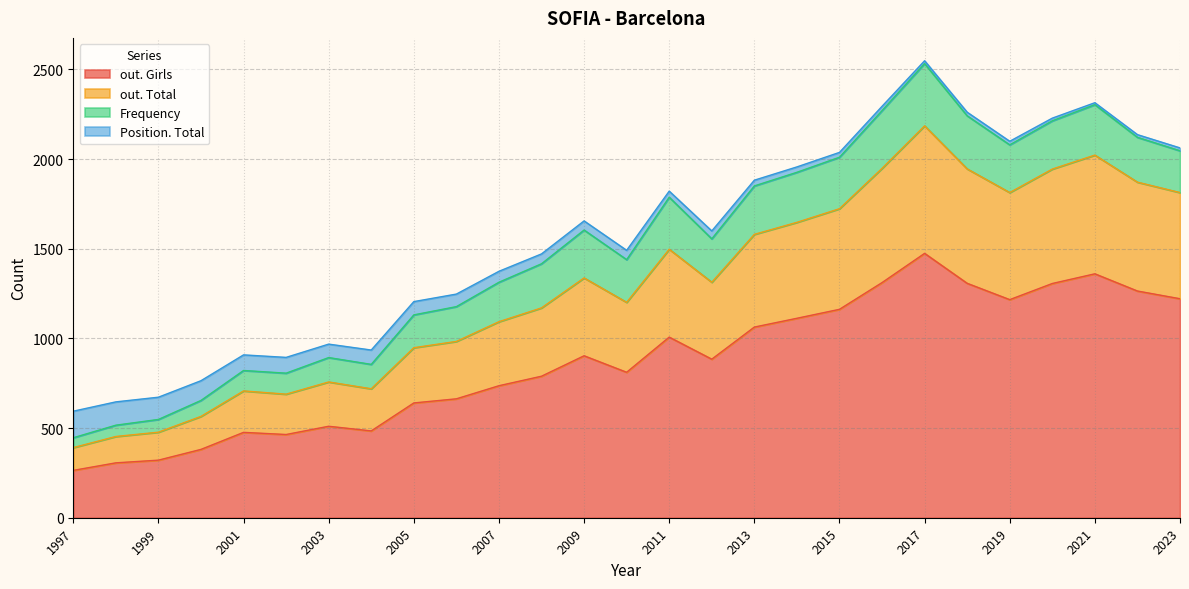

How many interior local peaks does the Position. Total series have?

4